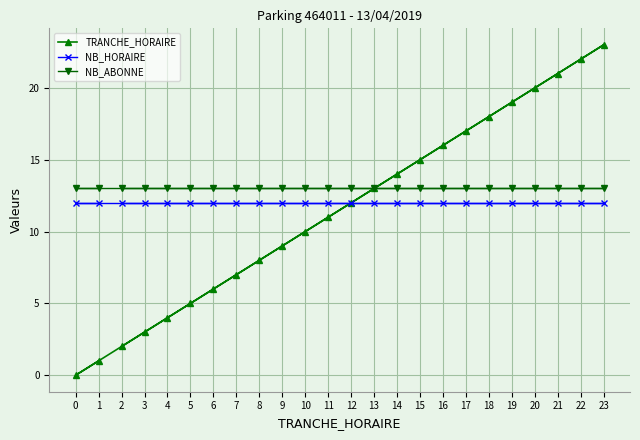

Which series has the largest range (max minus min)?

TRANCHE_HORAIRE